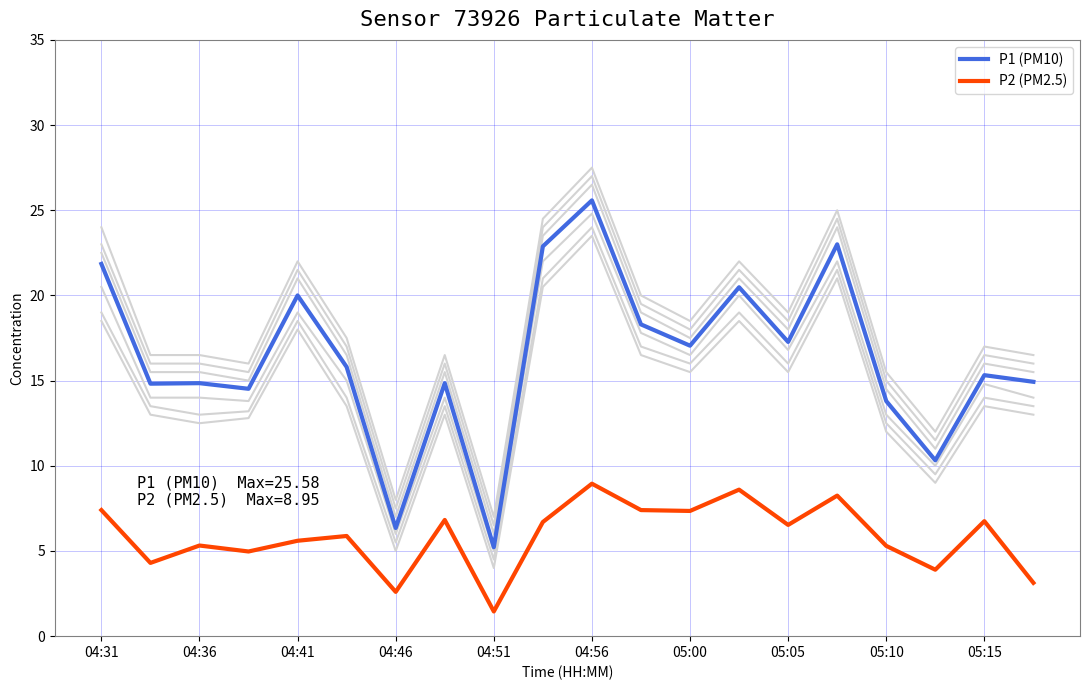

What is the minimum value for P2 (PM2.5)?

1.4